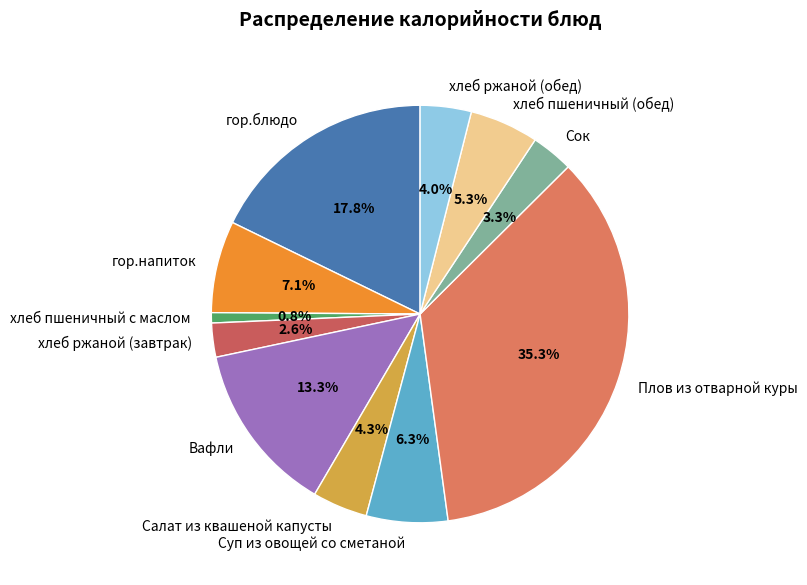

To the nearest percent, what portion does Вафли represent?

13%